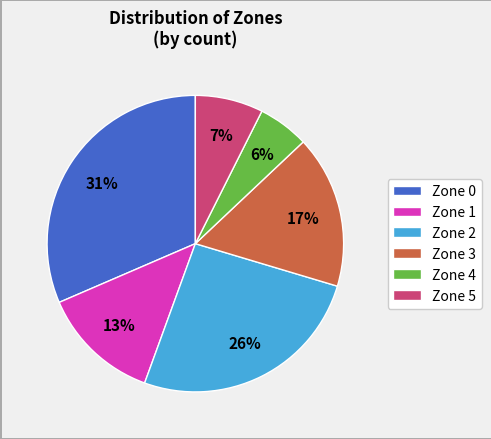

Rank the categories by value from highest to lowest.

Zone 0, Zone 2, Zone 3, Zone 1, Zone 5, Zone 4